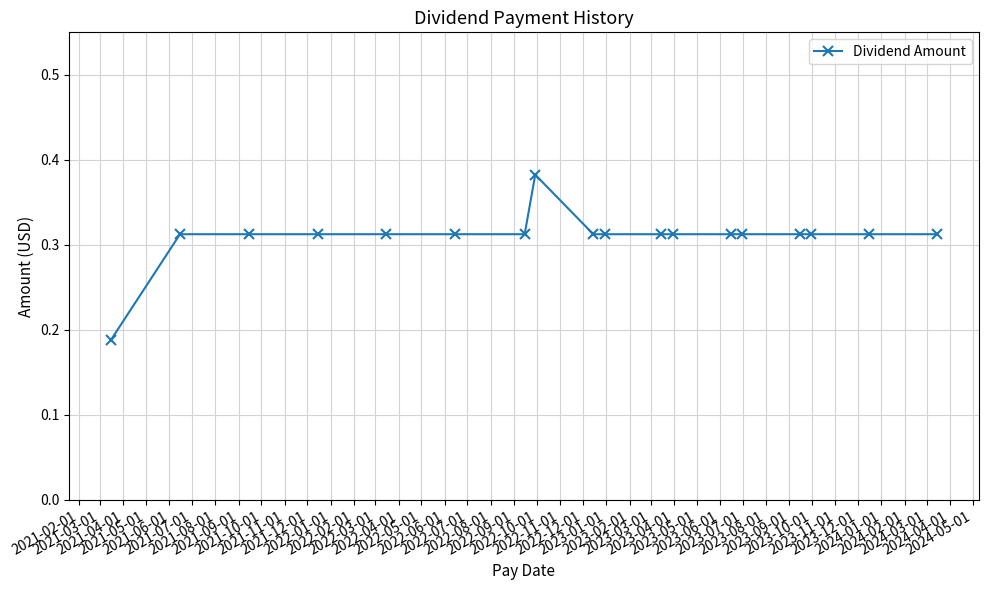

True or false: there are more than 0 points higher than both neighbors.

True